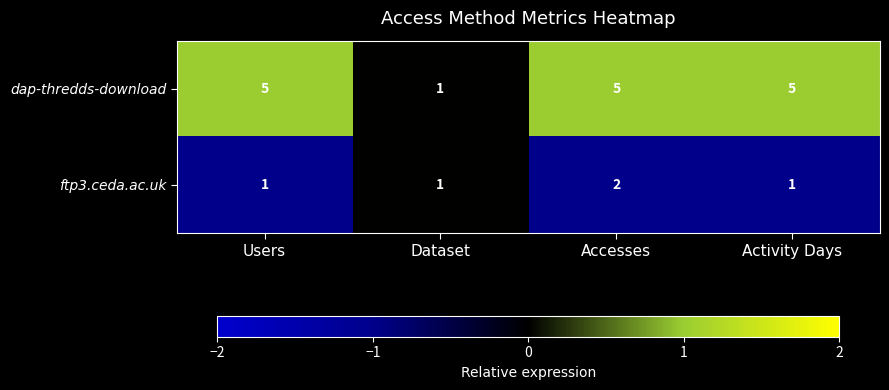

What is the difference between the highest and lowest values at Users?

4